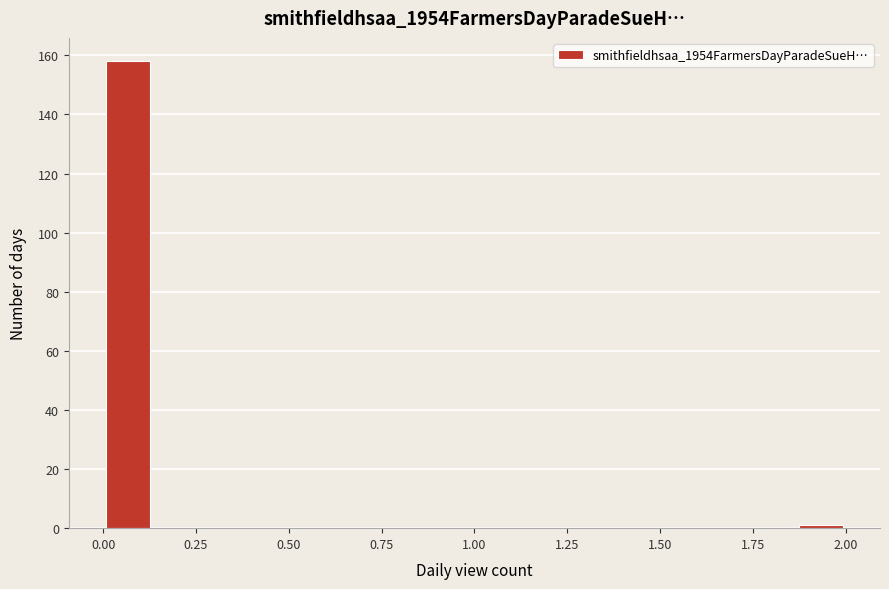

Read against the x-axis, roughly where is the centre of the tallest bar?

0.05